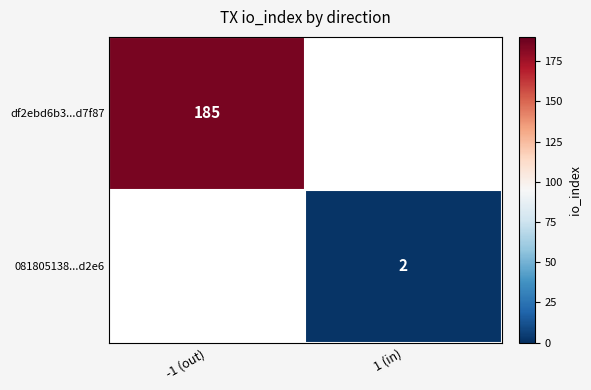

How many series are shown in this chart?

2